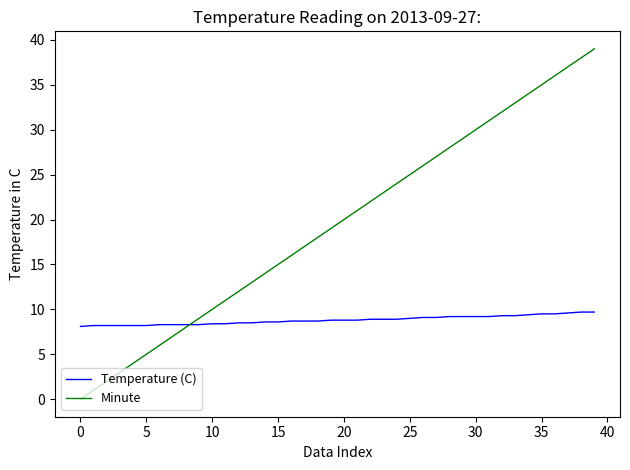

Which series has the largest total across all categories?

Minute